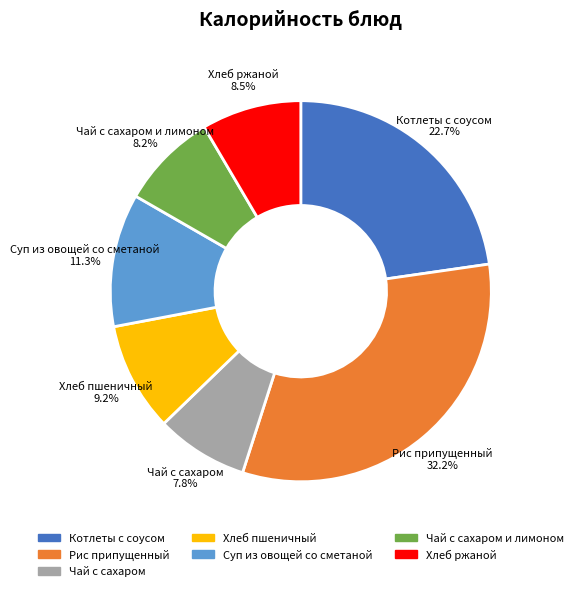

How many segments does this pie chart have?

7